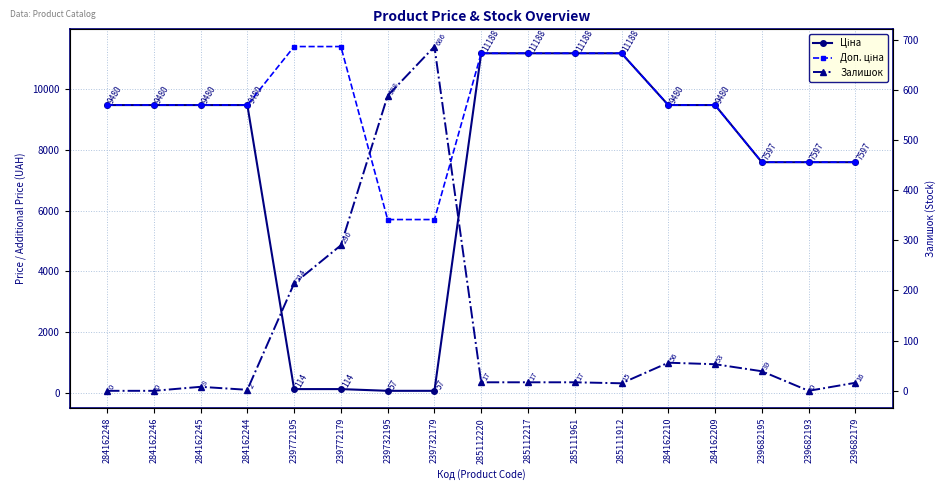

Is this an area chart (filled region under the line)?

No